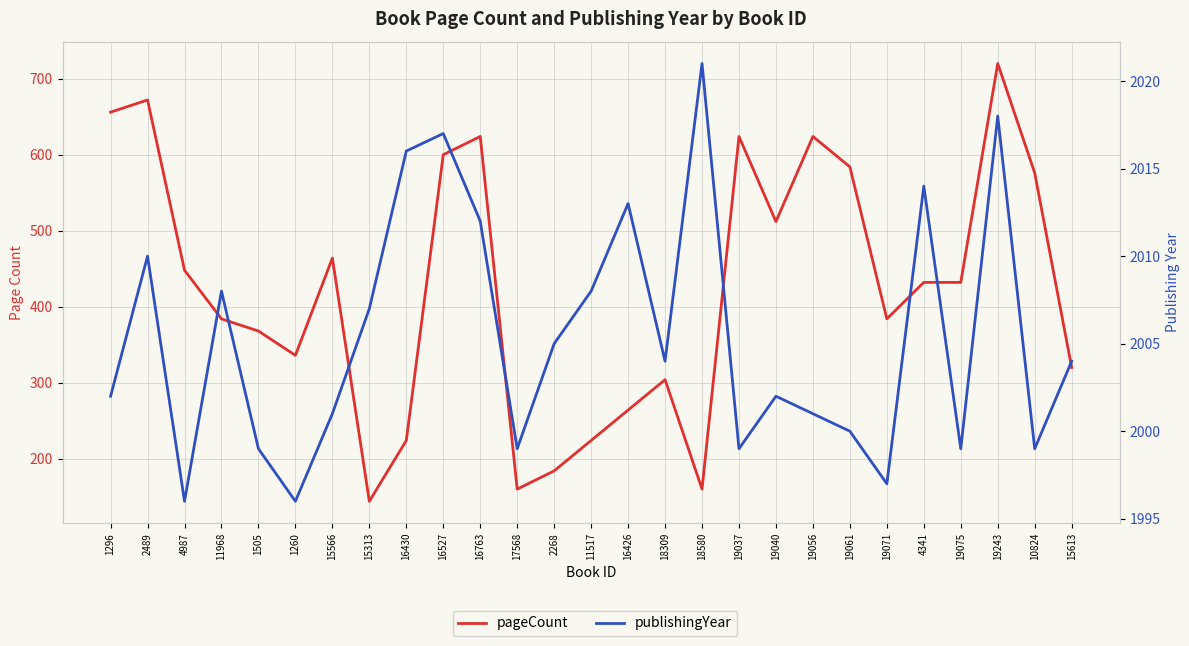

Is it true that publishingYear equals 2665 at 16527?

False